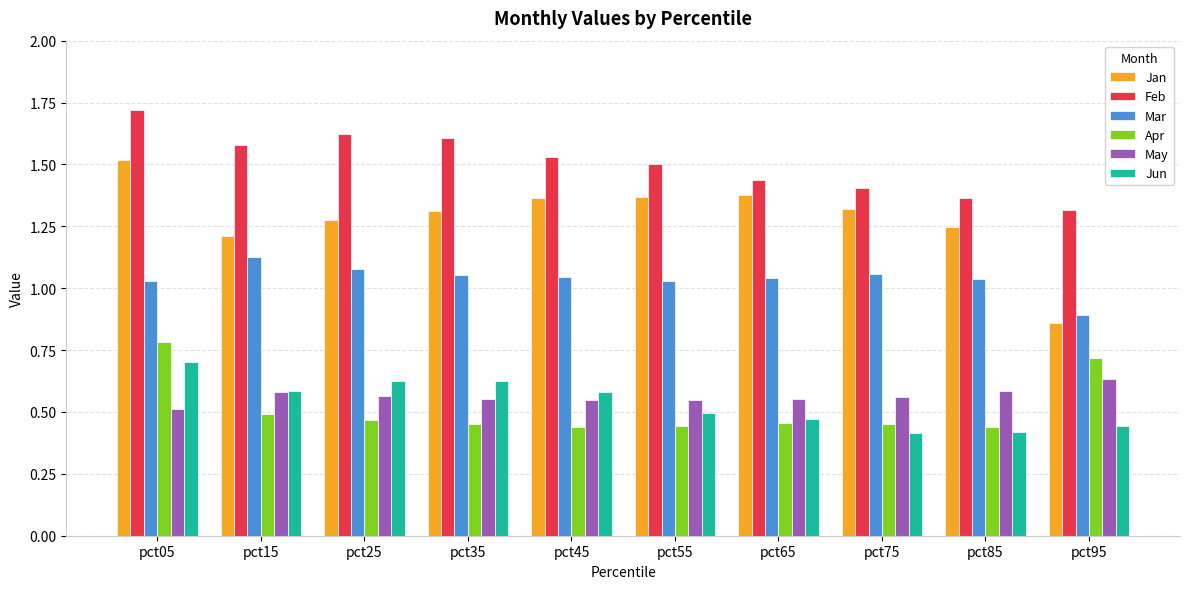

Which series has the largest total across all categories?

Feb